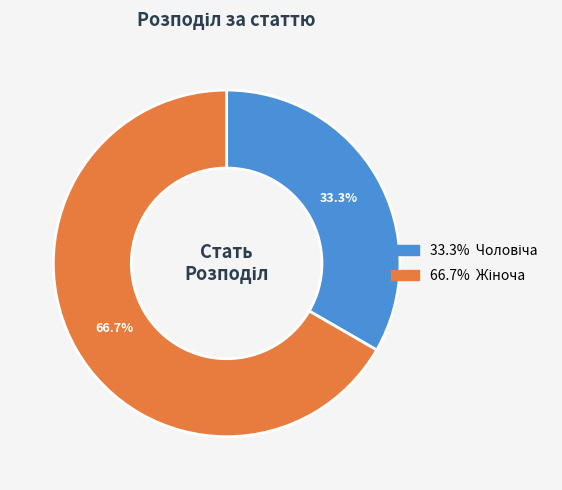

Is there a majority slice in this chart?

Yes